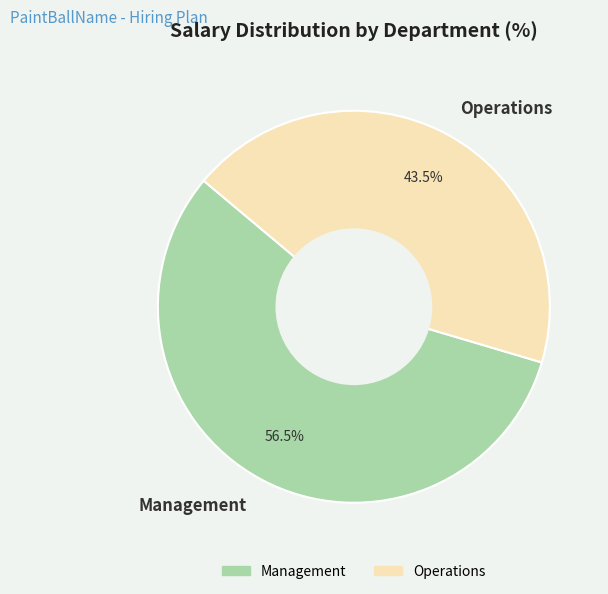

What is the ratio of the value at Management to the value at Operations?

1.3